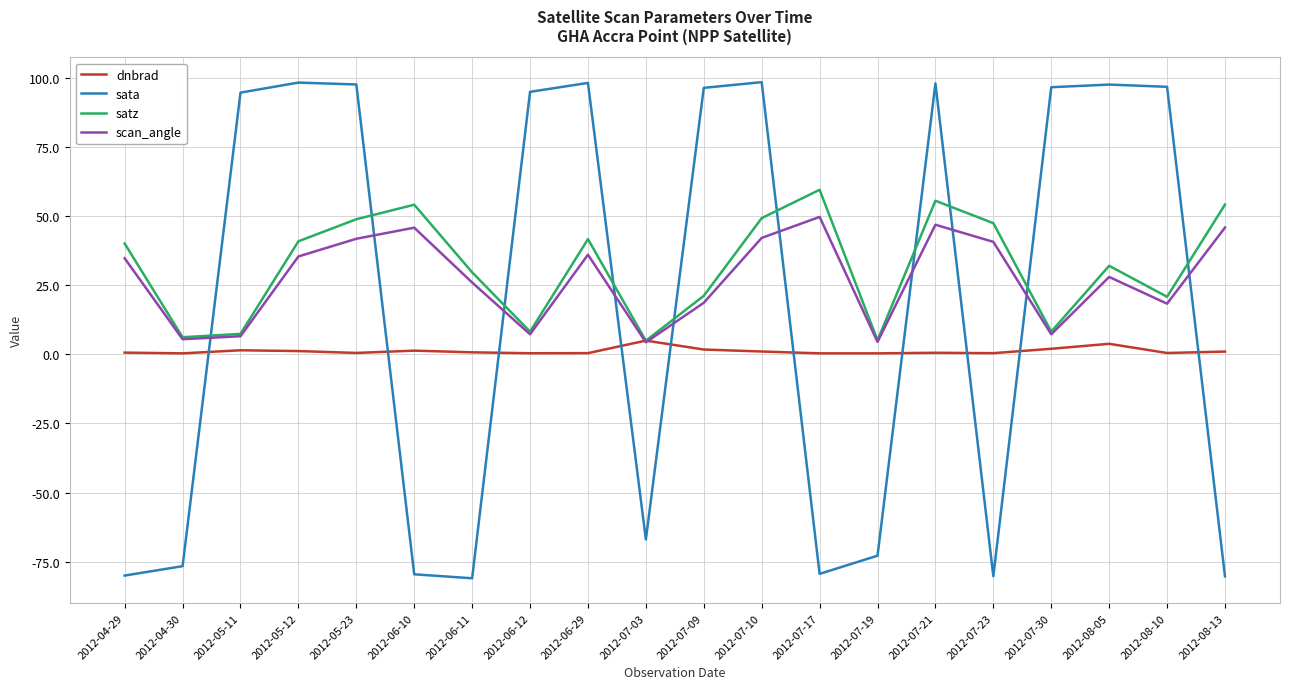

At which category is the sum across all series the highest?

2012-07-21